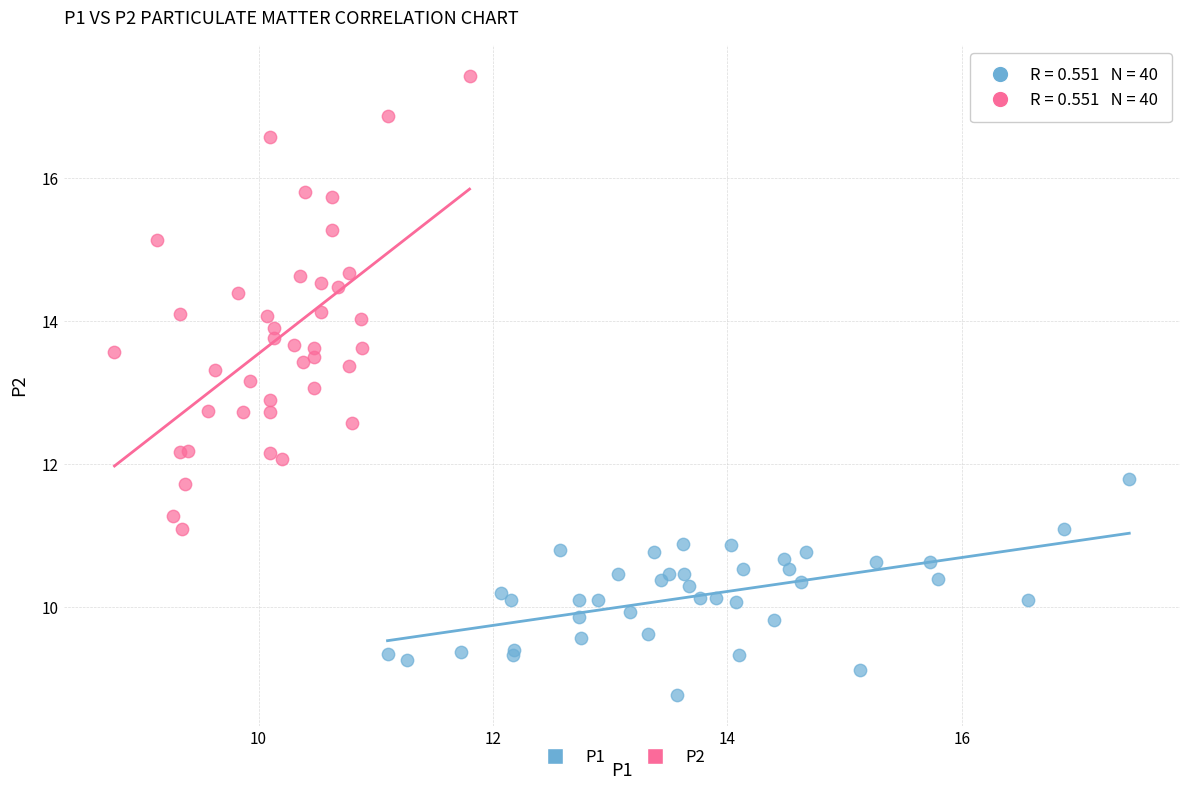

Which series has the largest Y range (max minus min)?

P2